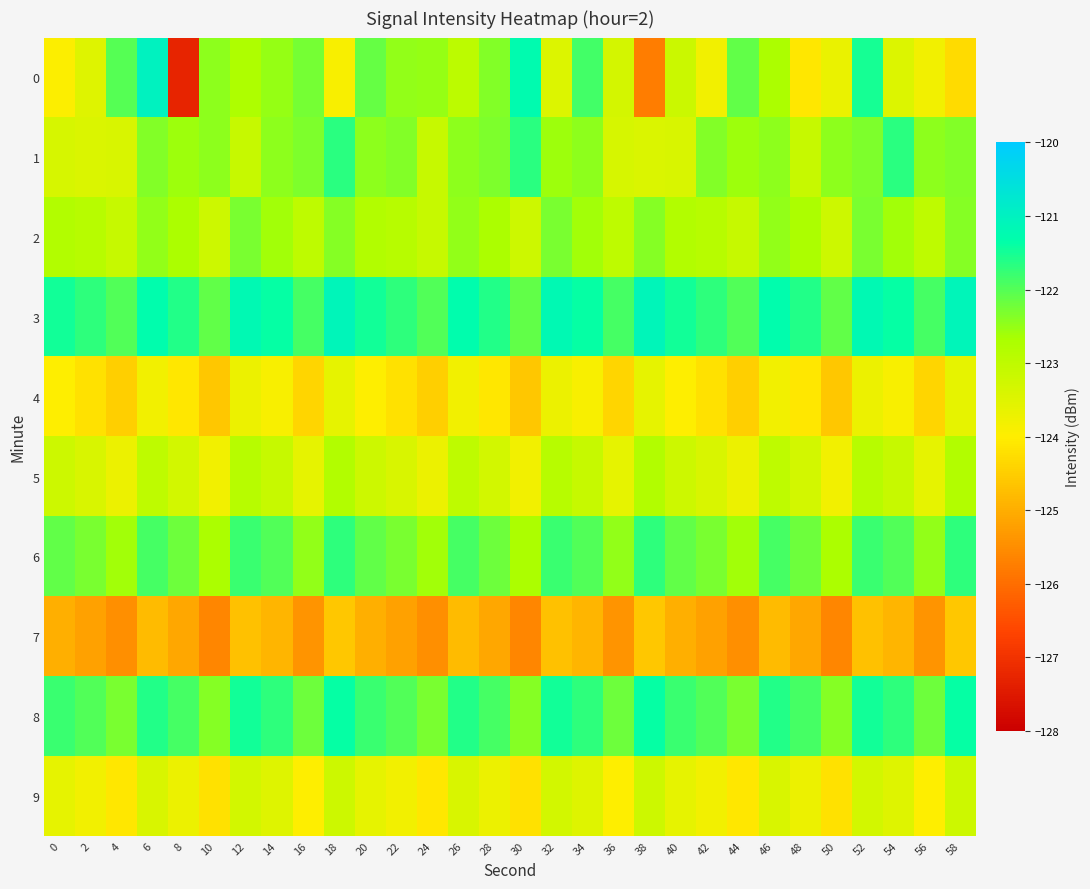

Which category has the highest value across all series?

6